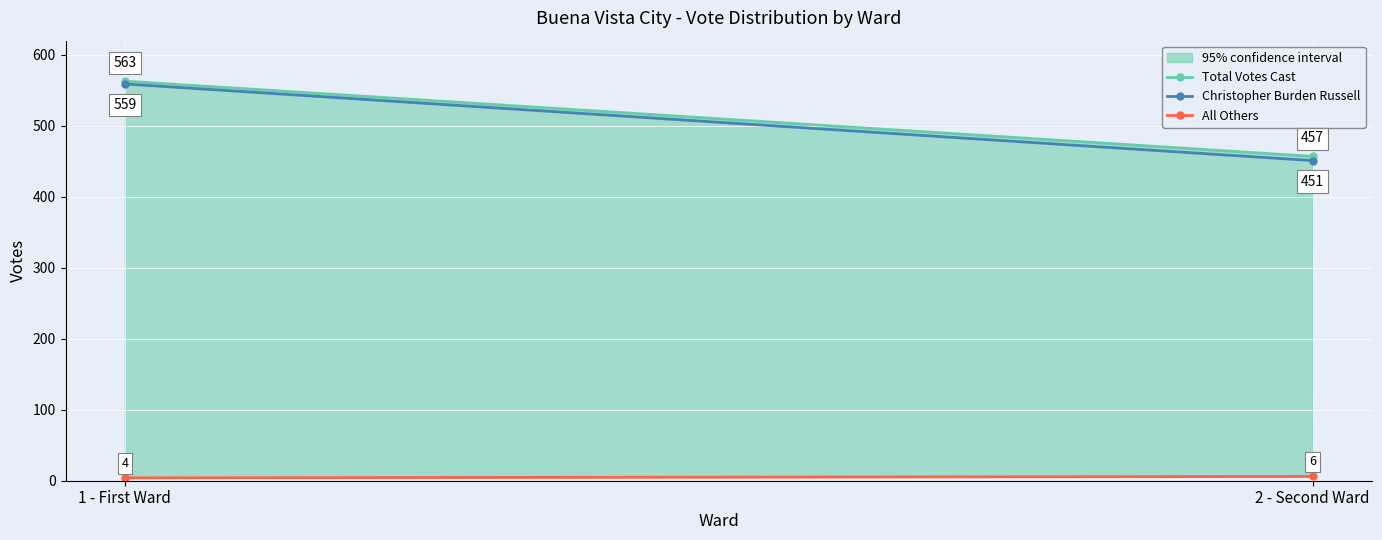

Is the value of Christopher Burden Russell at 2 - Second Ward greater than the value of Total Votes Cast at 1 - First Ward?

No